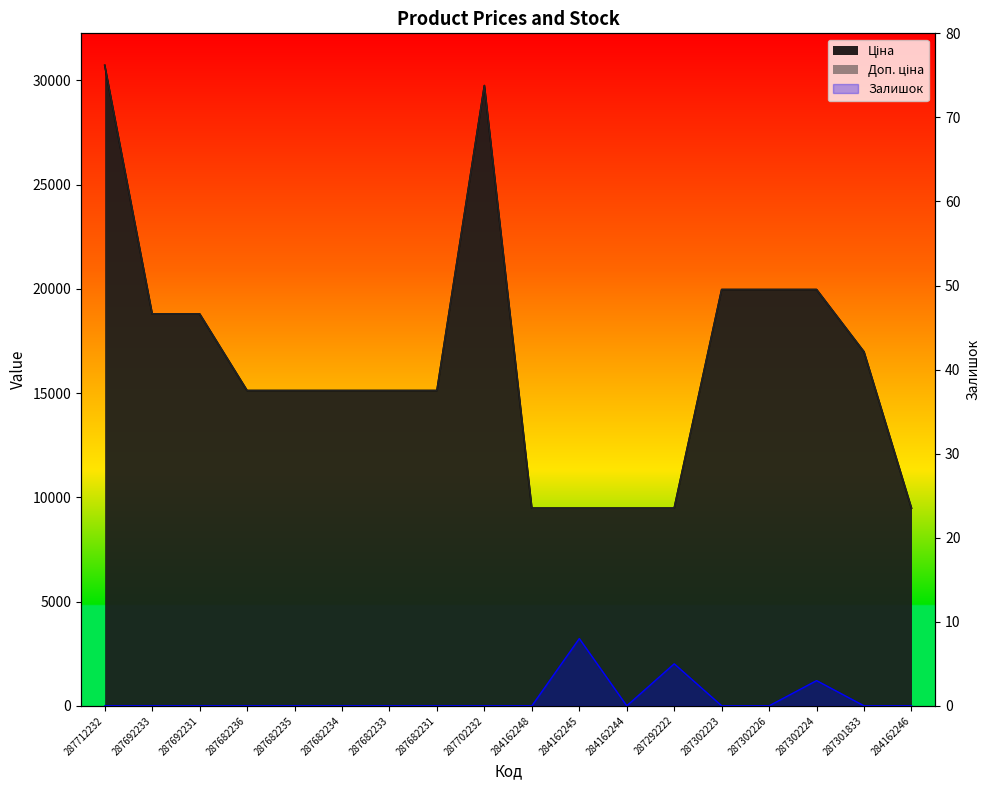

True or false: Ціна and Доп. ціна cross at least once.

False